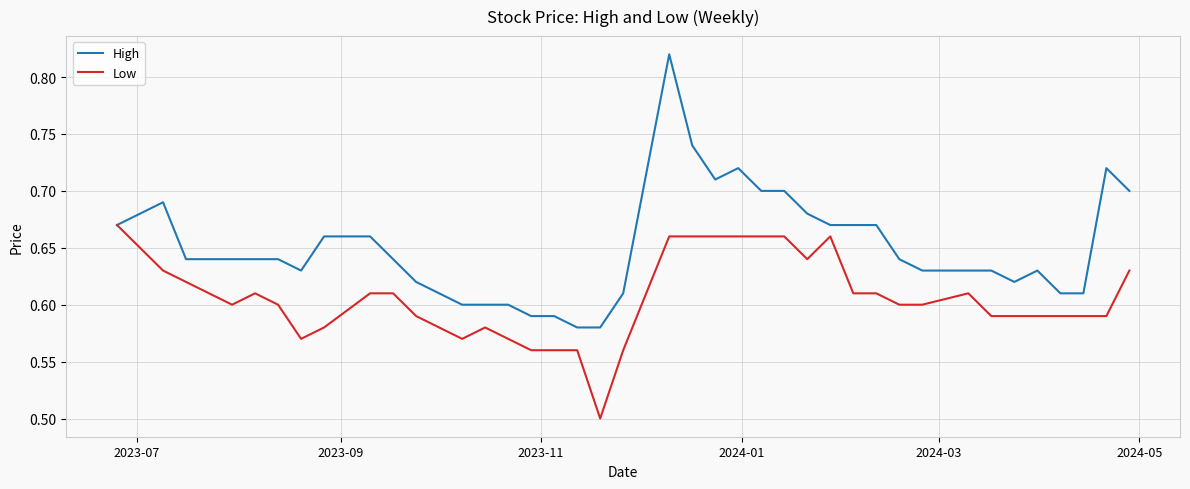

Rank the series by their average value, from lowest to highest.

Low, High